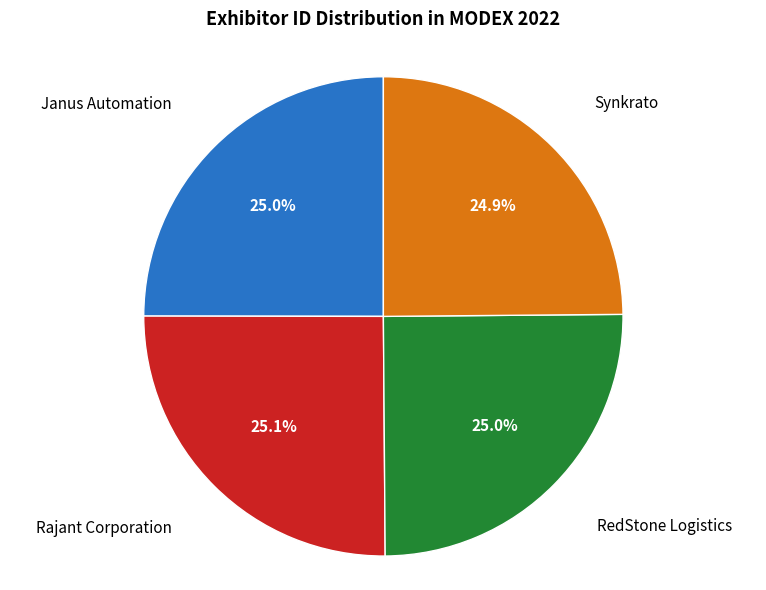

Does Janus Automation account for over 50% of the chart?

No